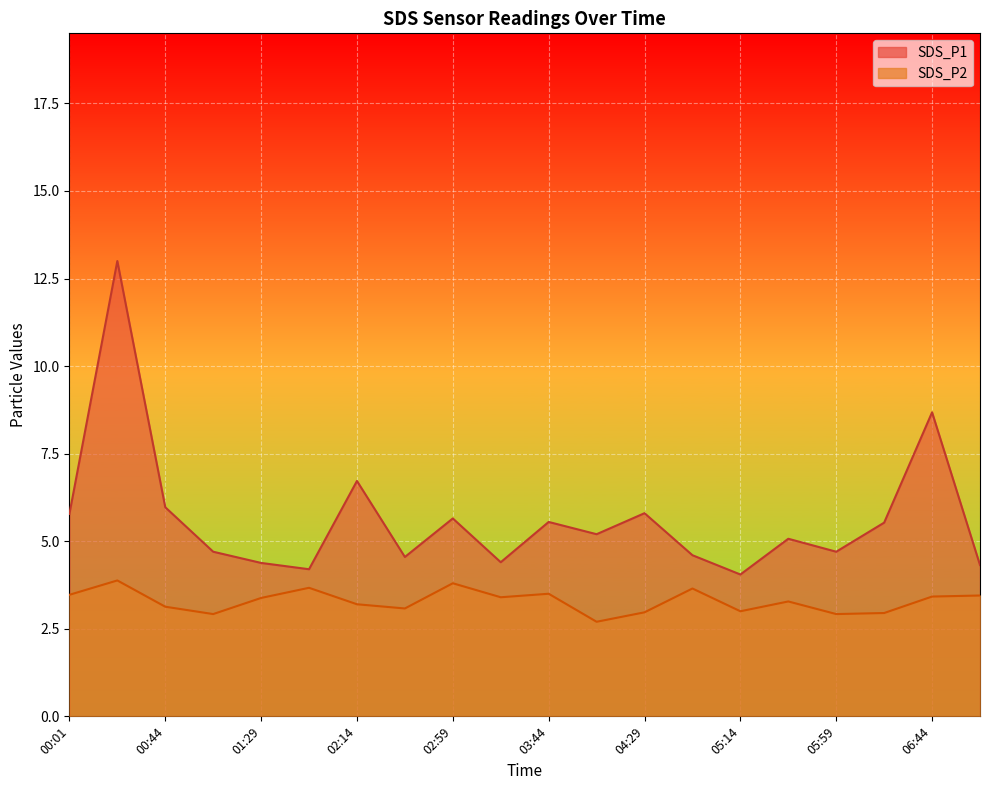

At which label does SDS_P1 first exceed 5?

00:01